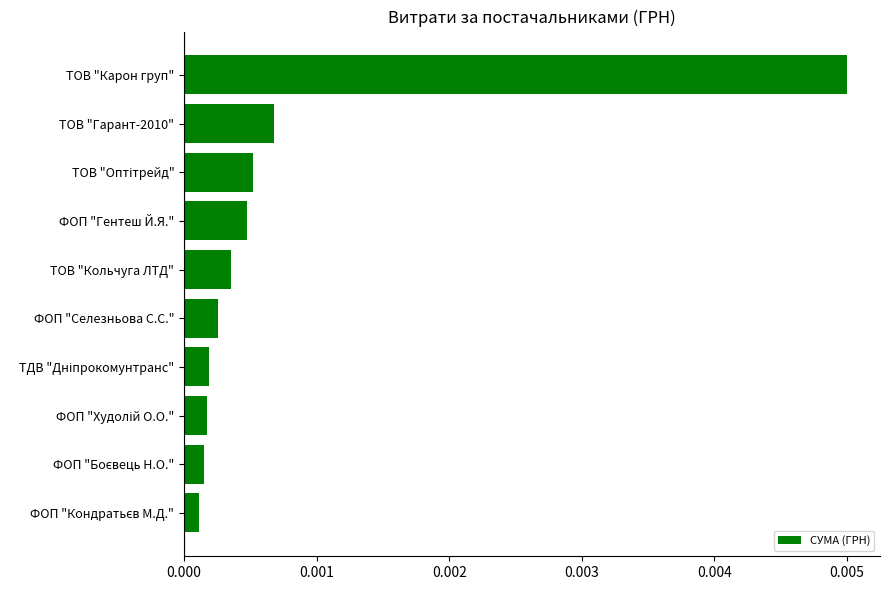

Which label corresponds to the largest value in the chart?

ТОВ "Карон груп"